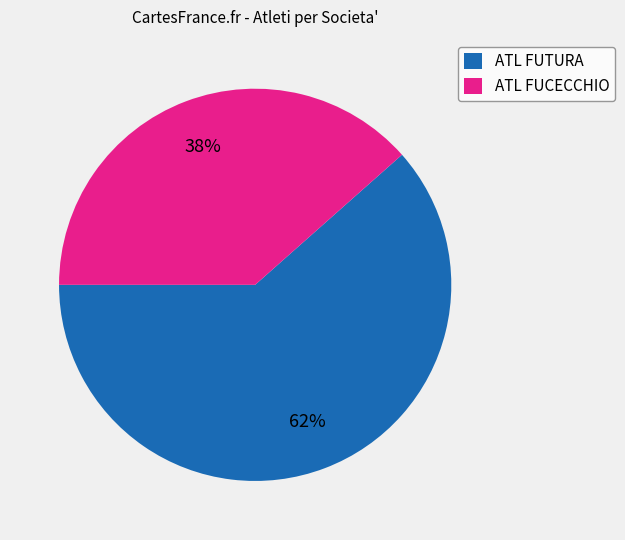

Is it true that ATL FUCECCHIO is 38% of the pie?

True